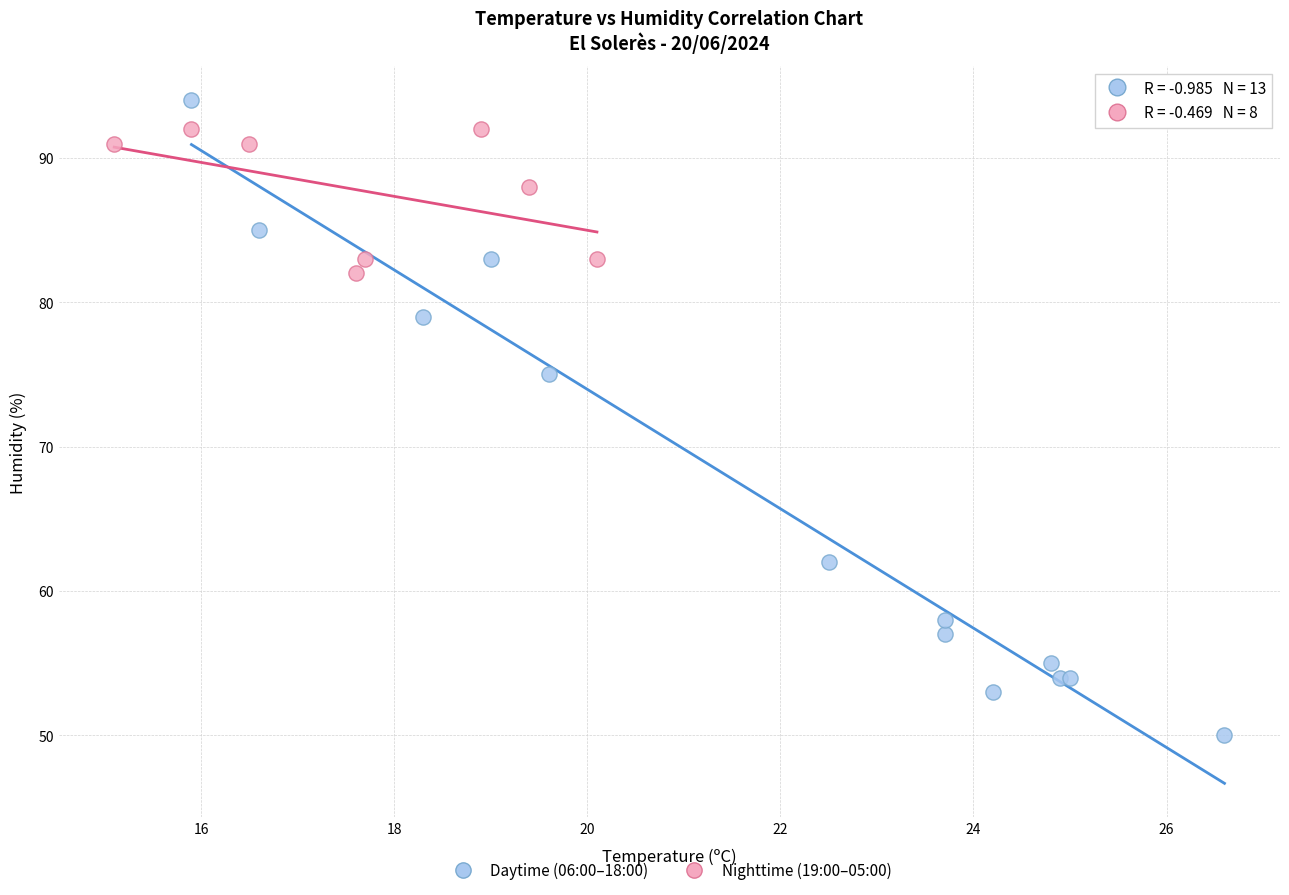

Which series contains the highest Y value?

Daytime (06:00–18:00)